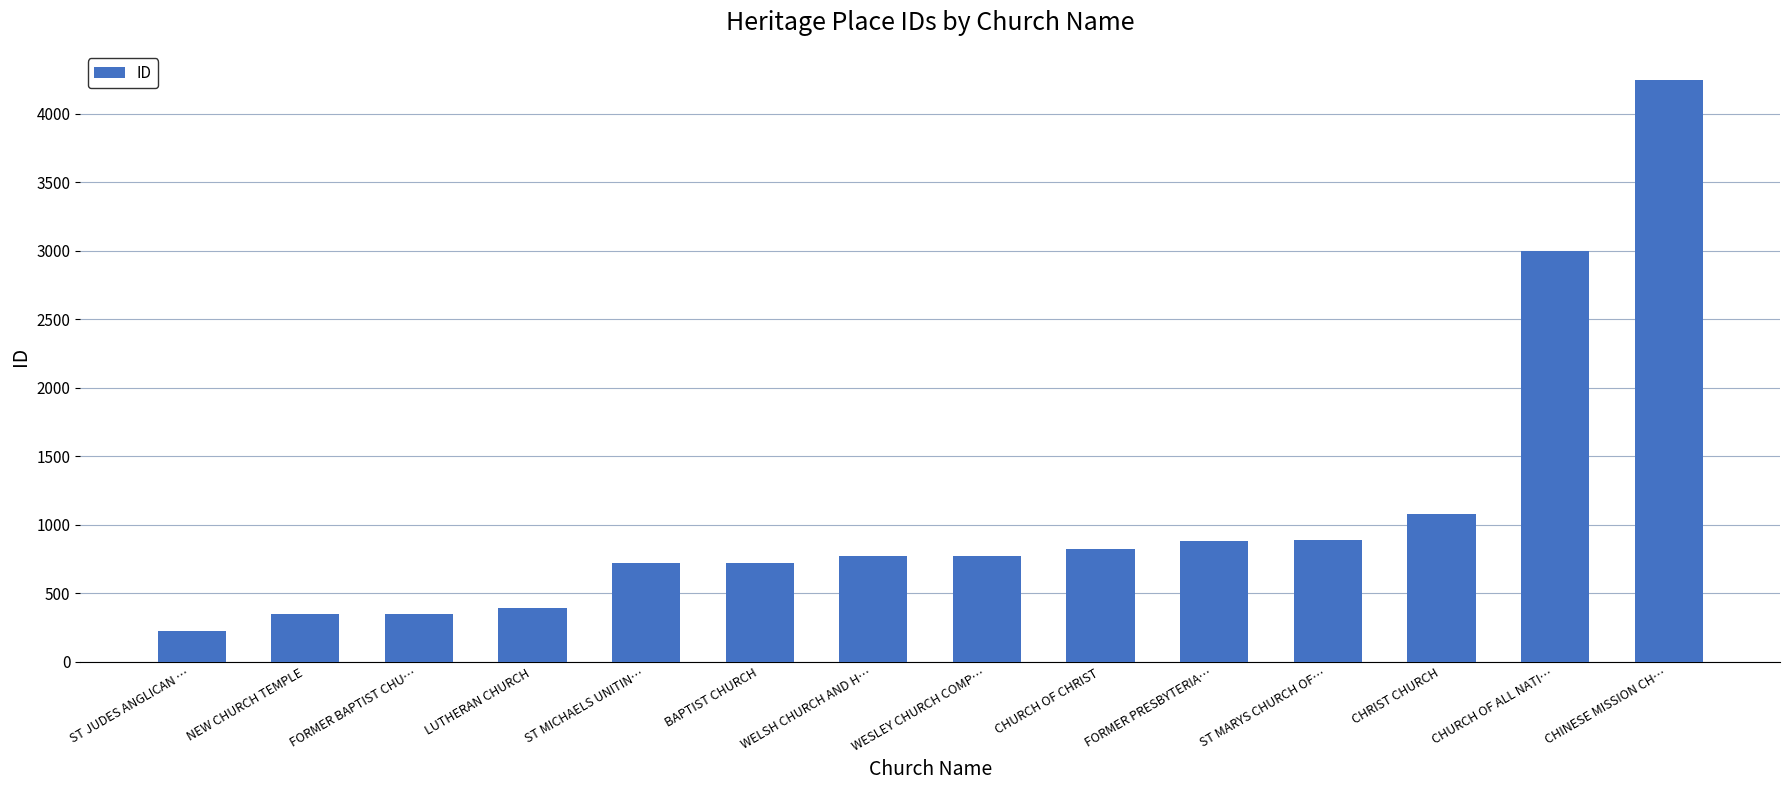

Read the value at ST MARYS CHURCH OF….

886